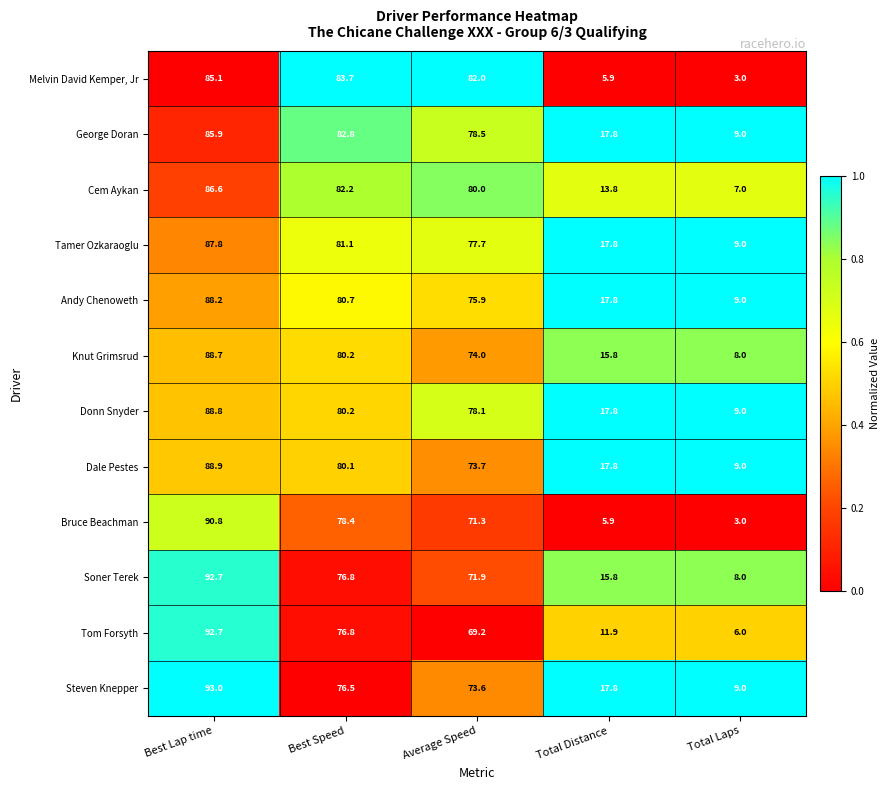

Is the value of Tamer Ozkaraoglu at Best Speed greater than the value of Bruce Beachman at Total Laps?

Yes